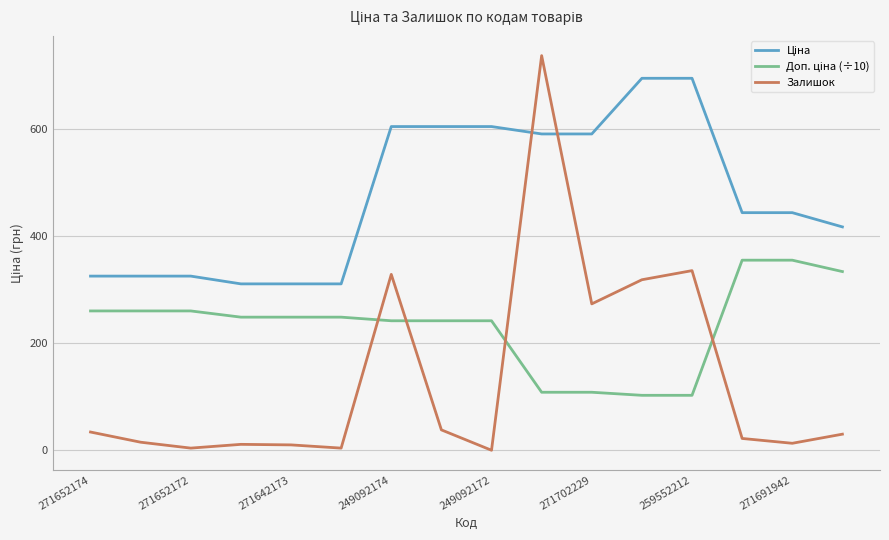

What is the maximum value shown in the chart?

736.0